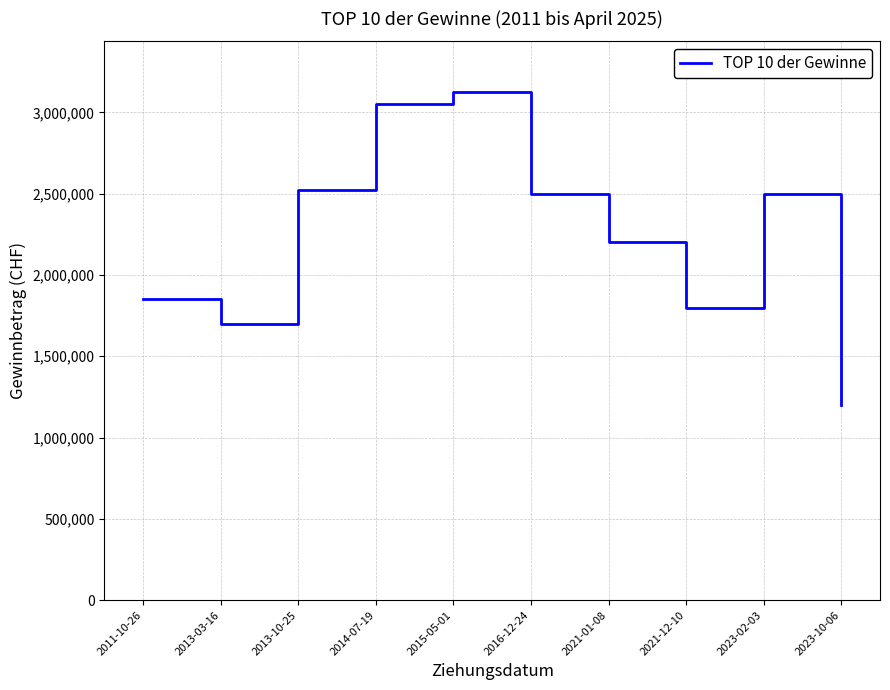

Which label corresponds to the smallest value in the chart?

2023-10-06